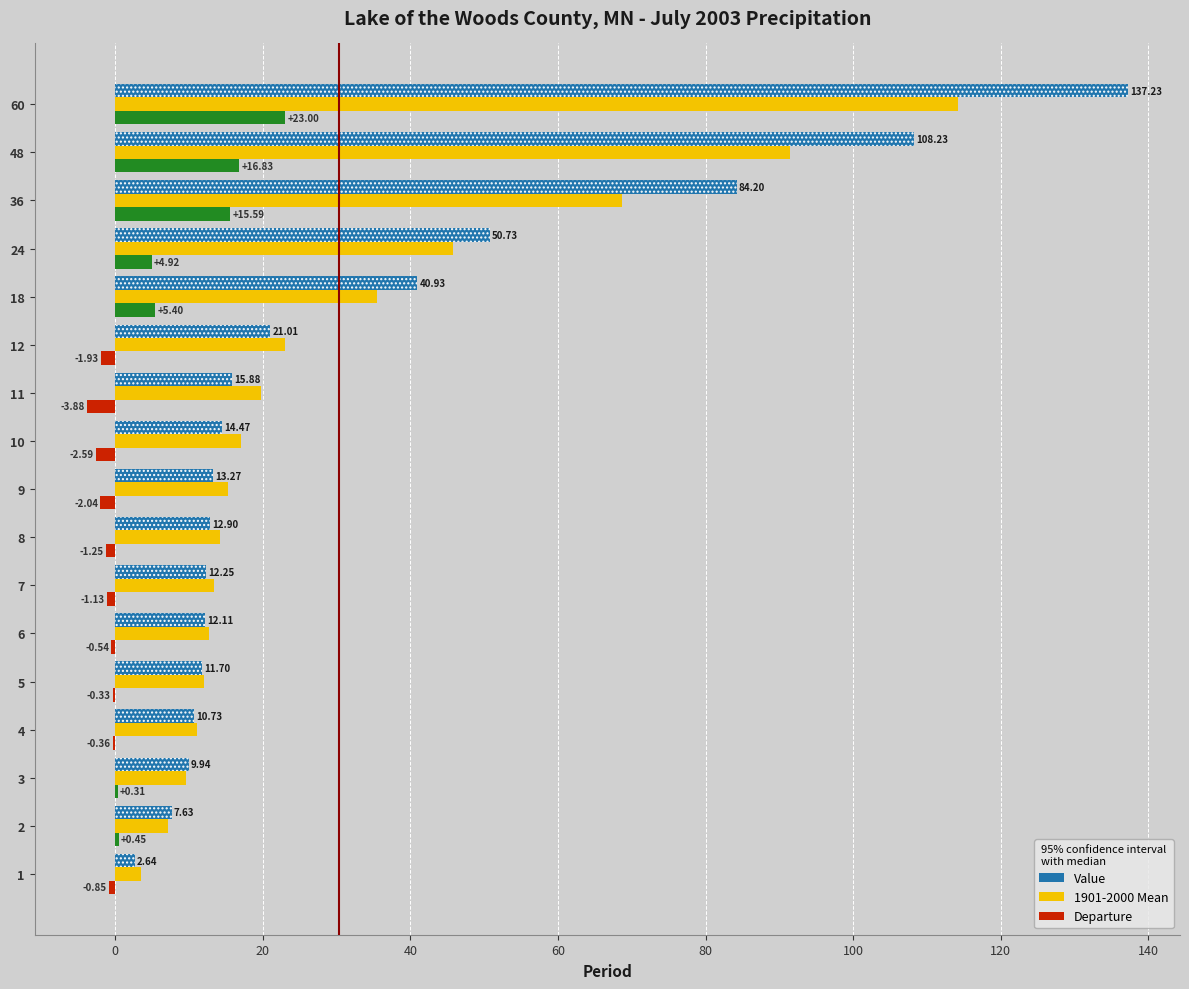

At which category is the sum across all series the highest?

60